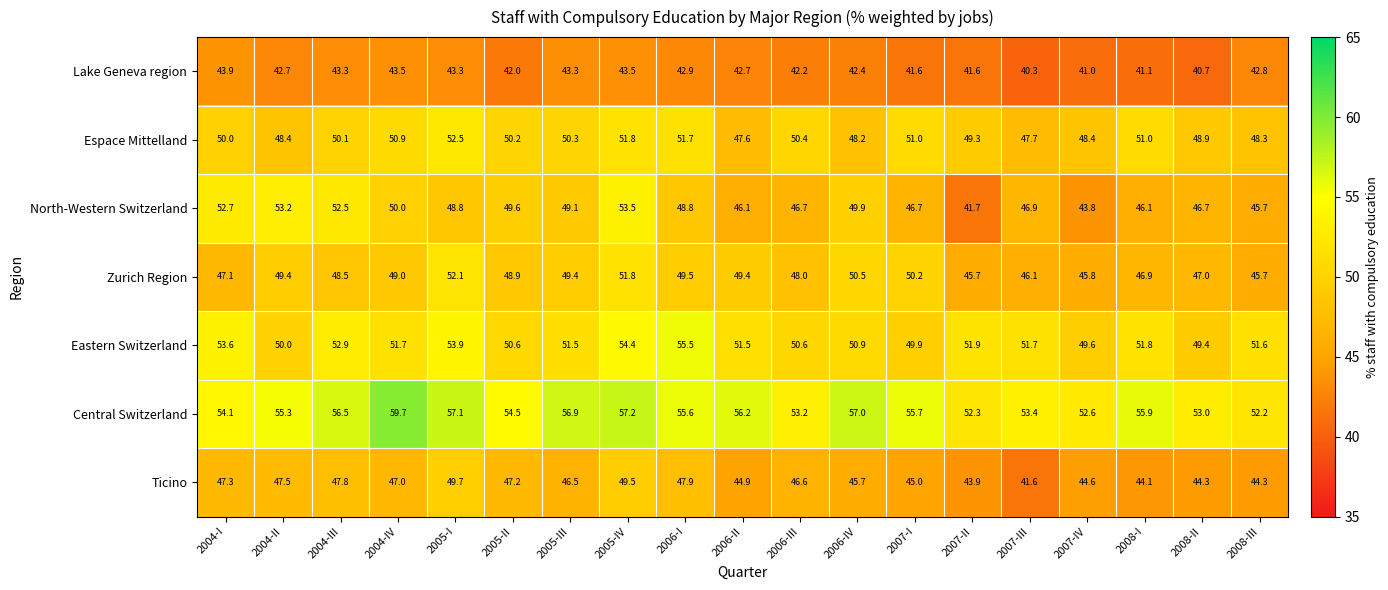

List the series in order of their peak value, lowest first.

Lake Geneva region, Ticino, Zurich Region, Espace Mittelland, North-Western Switzerland, Eastern Switzerland, Central Switzerland